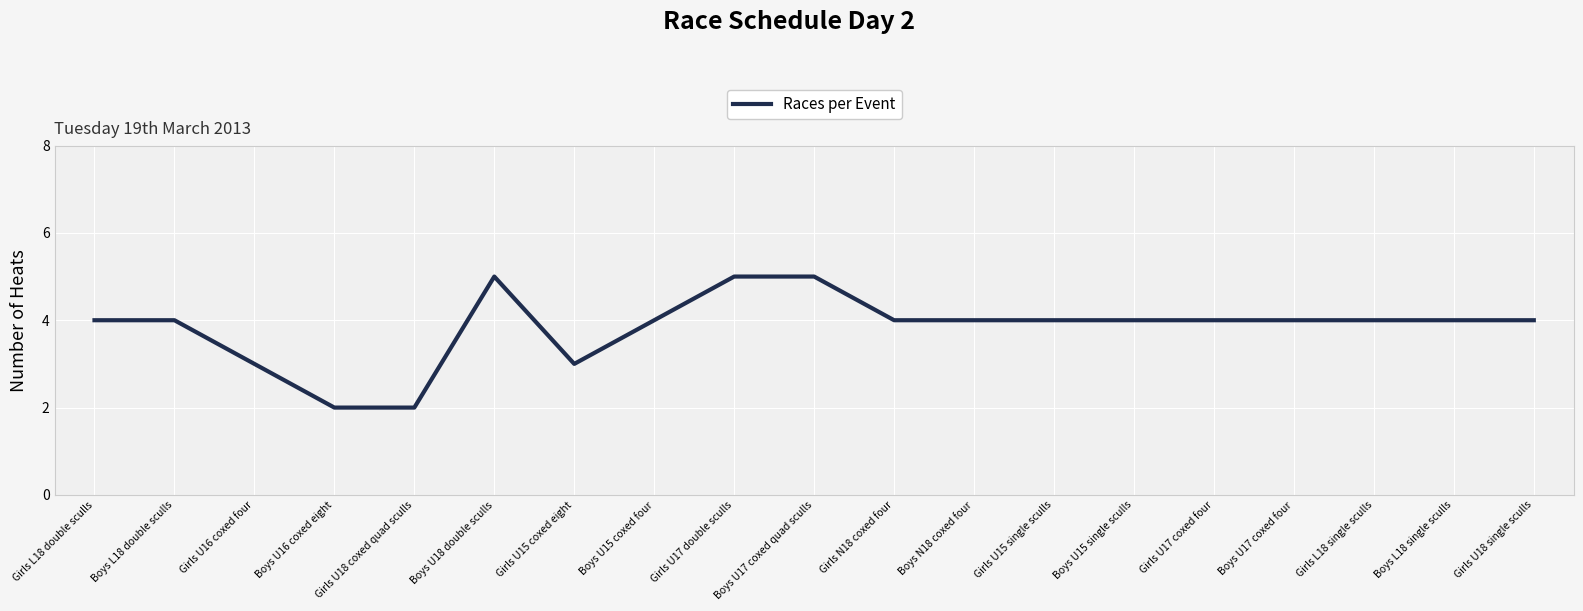

What is the maximum value shown in the chart?

5